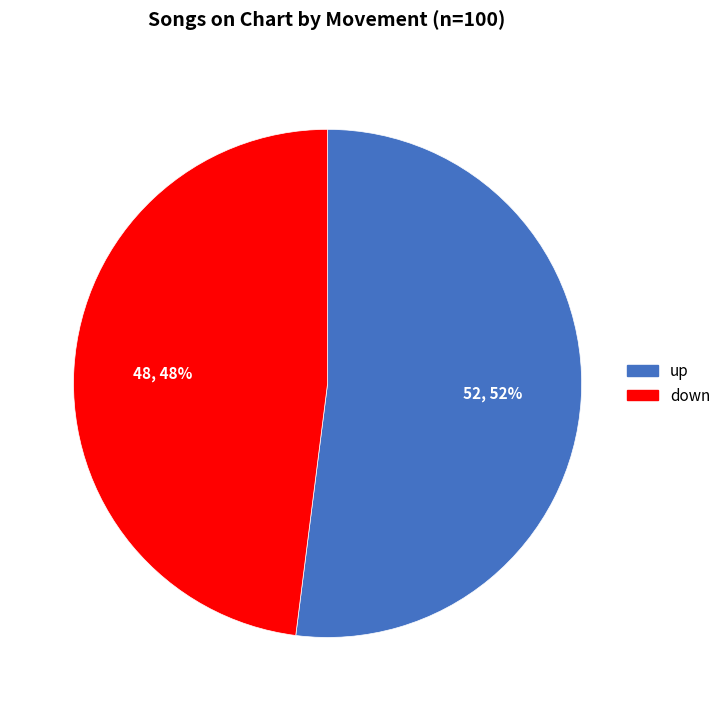

To the nearest percent, what is the difference between the down and up slice percentages?

4%